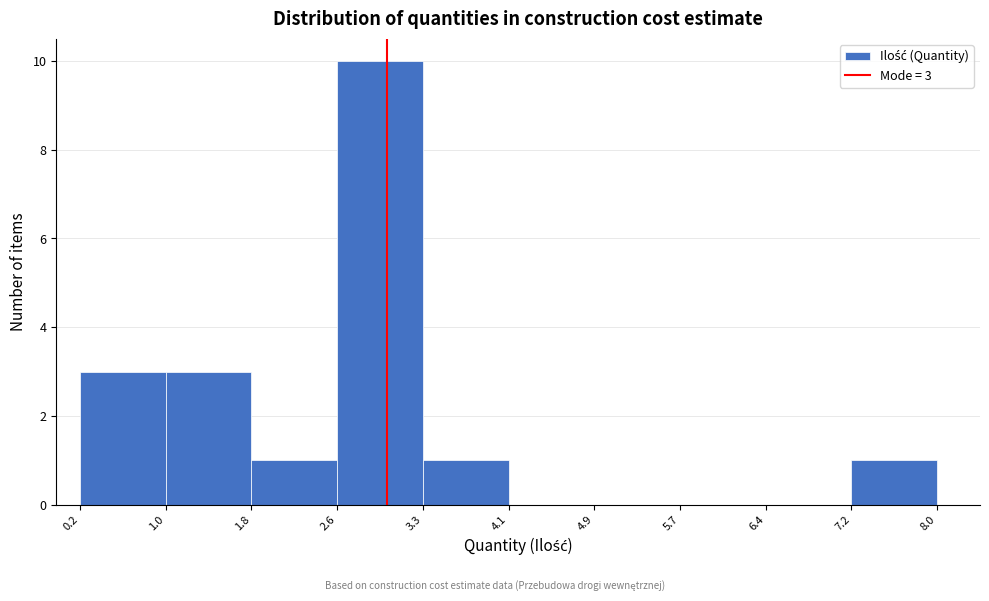

Over which range of the x-axis is the bar tallest?

2.6 to 3.3